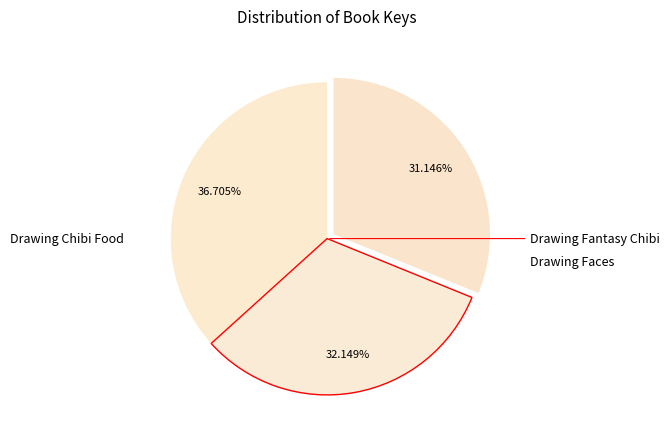

To the nearest percent, what is the average slice percentage?

33%